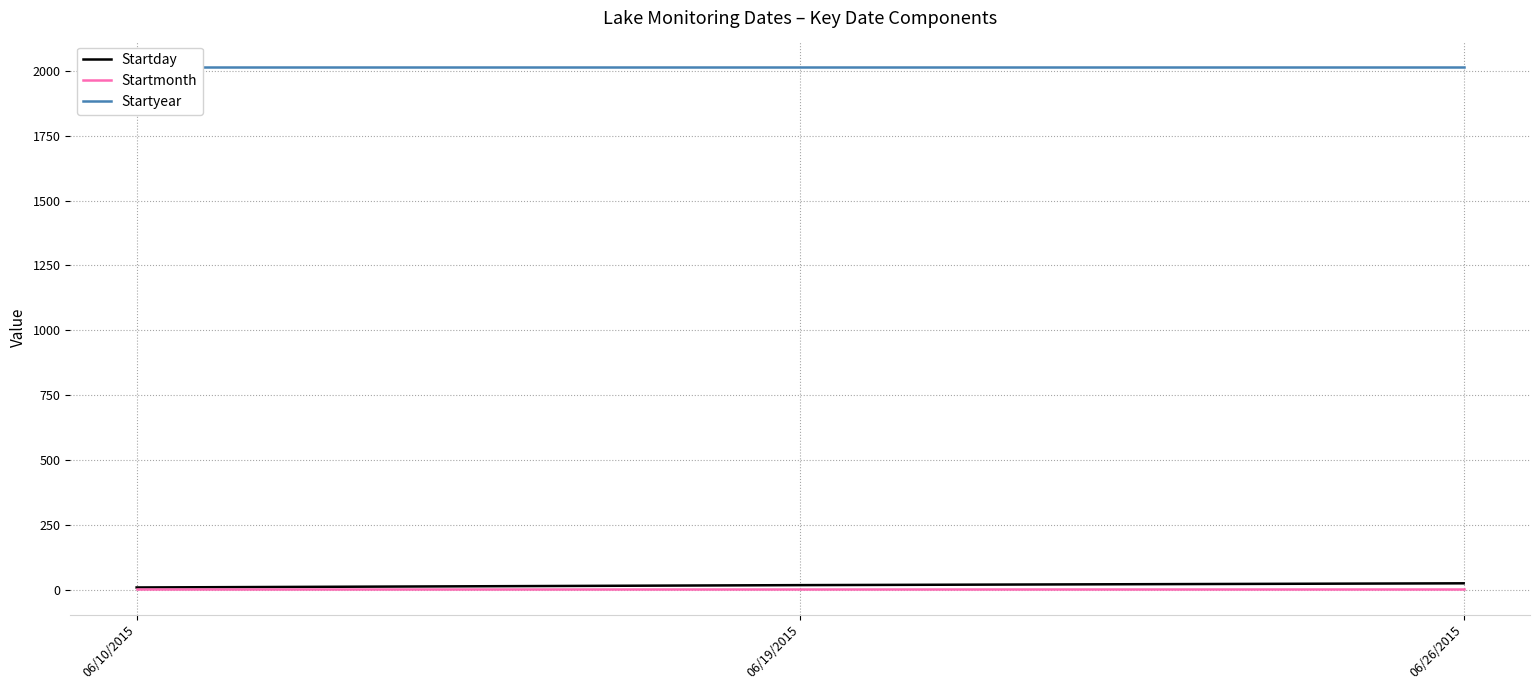

List the labels in order of Startyear value, smallest first.

06/10/2015, 06/19/2015, 06/26/2015